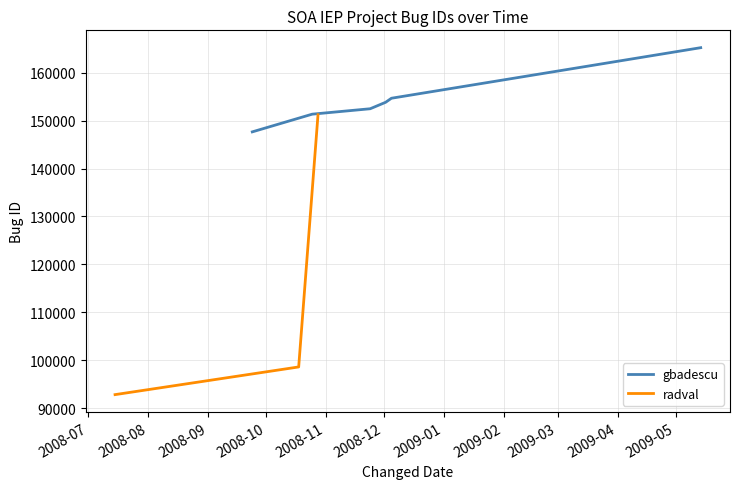

What is the maximum value for gbadescu?

165221